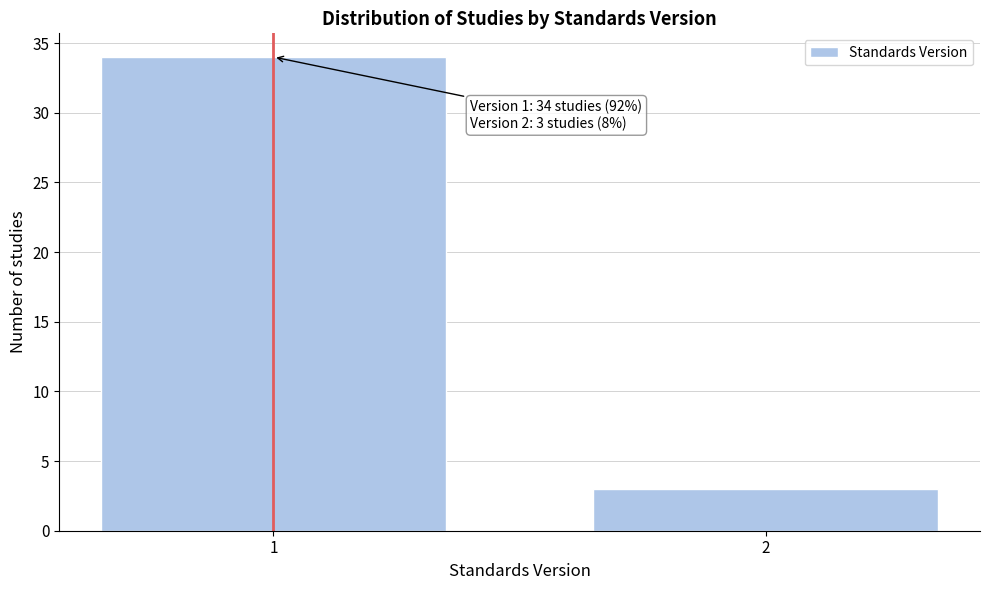

Reading right to left, transcribe all the data shown in this chart.

3	34